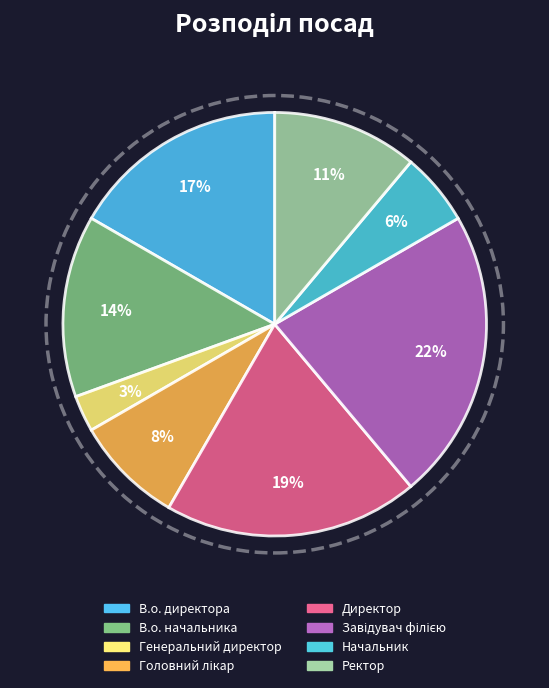

How many segments does this pie chart have?

8